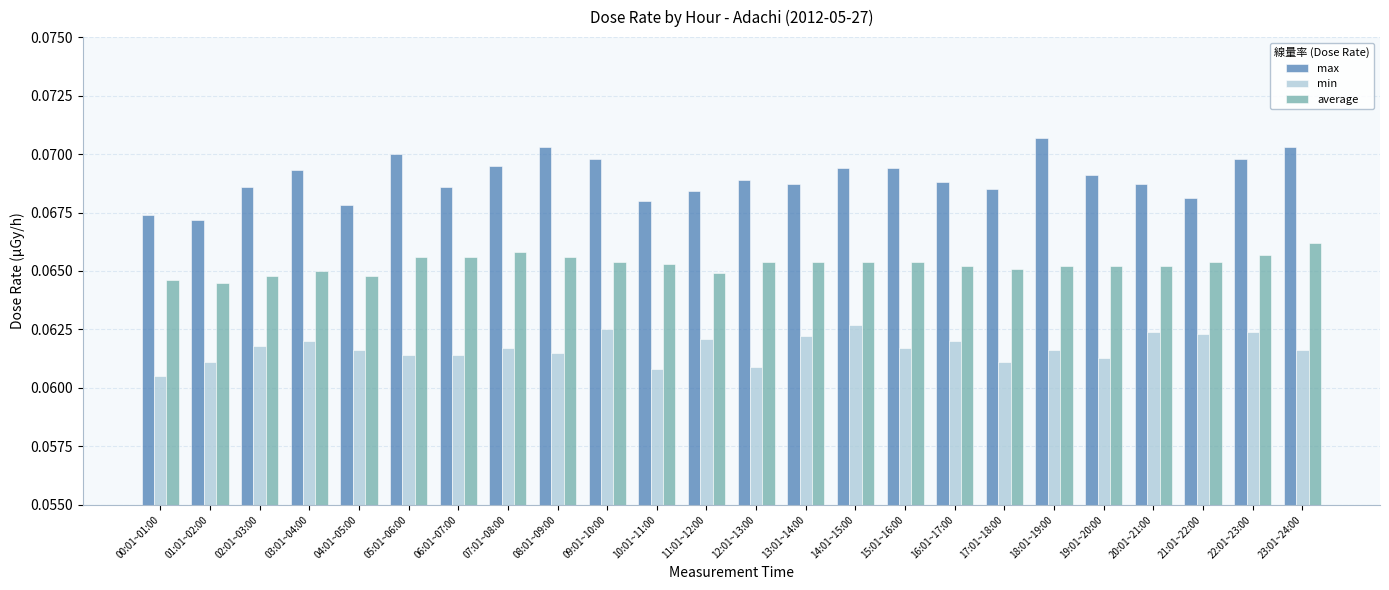

Is the value of min at 11:01~12:00 greater than the value of average at 11:01~12:00?

No